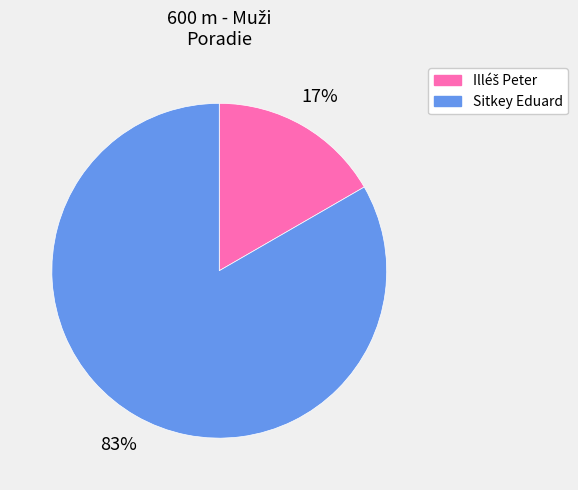

Is it true that Sitkey Eduard is 83% of the pie?

True